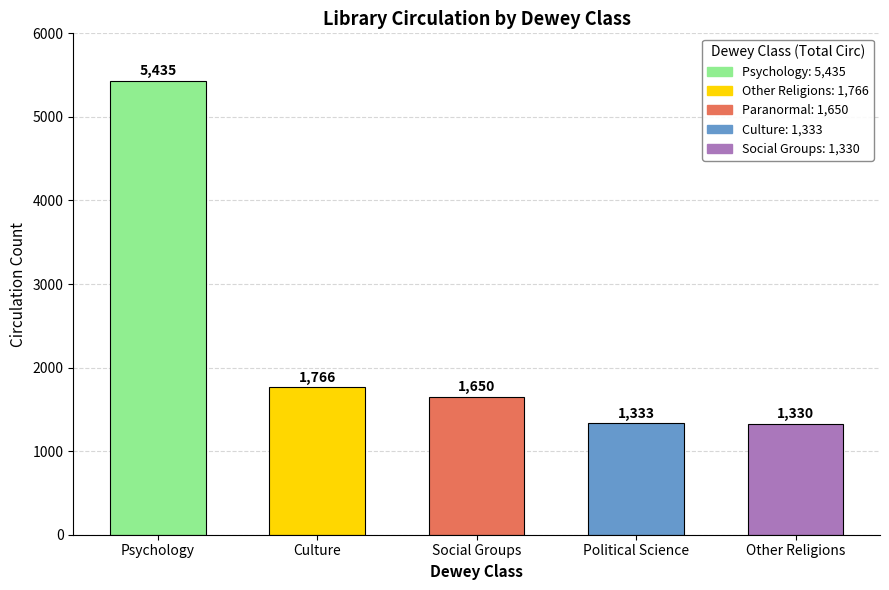

What is the sum of all values?

11514